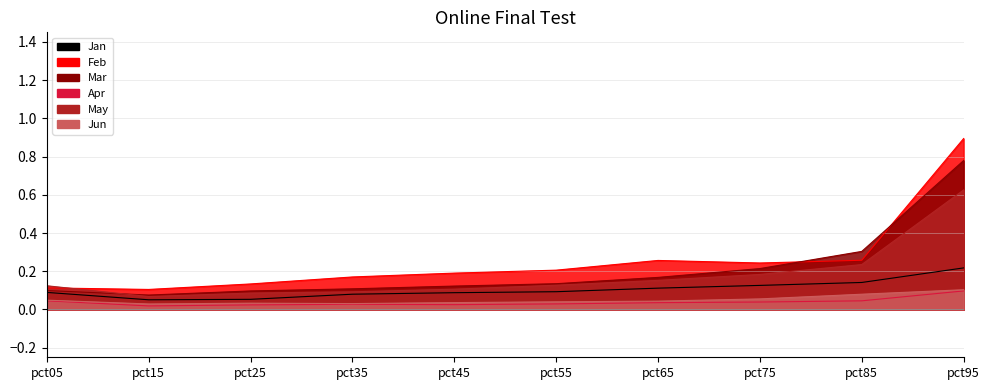

At which category does the chart reach its peak across all series?

pct95